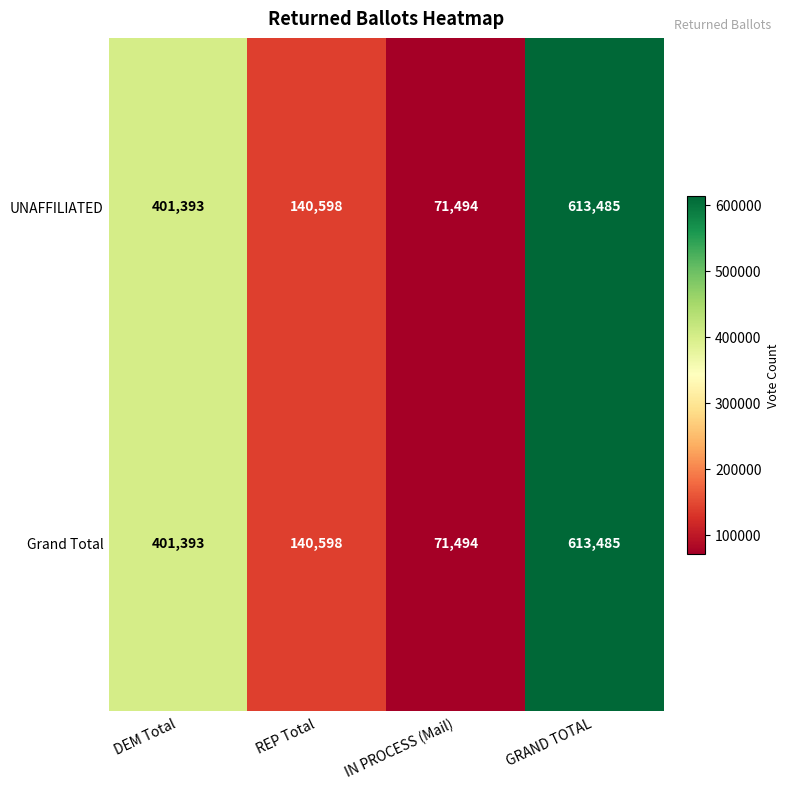

What is the difference between the maximum and minimum values in the UNAFFILIATED series?

541991